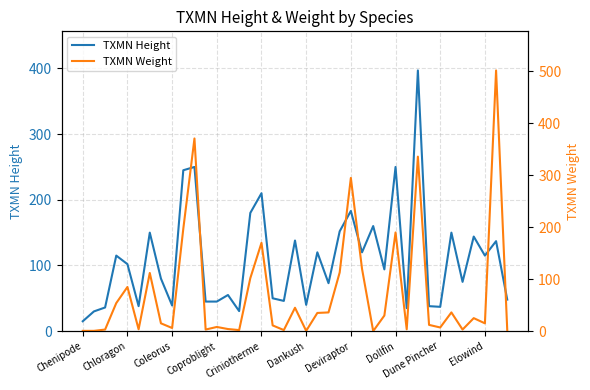

True or false: TXMN Height has more than 0 points higher than both neighbors.

True